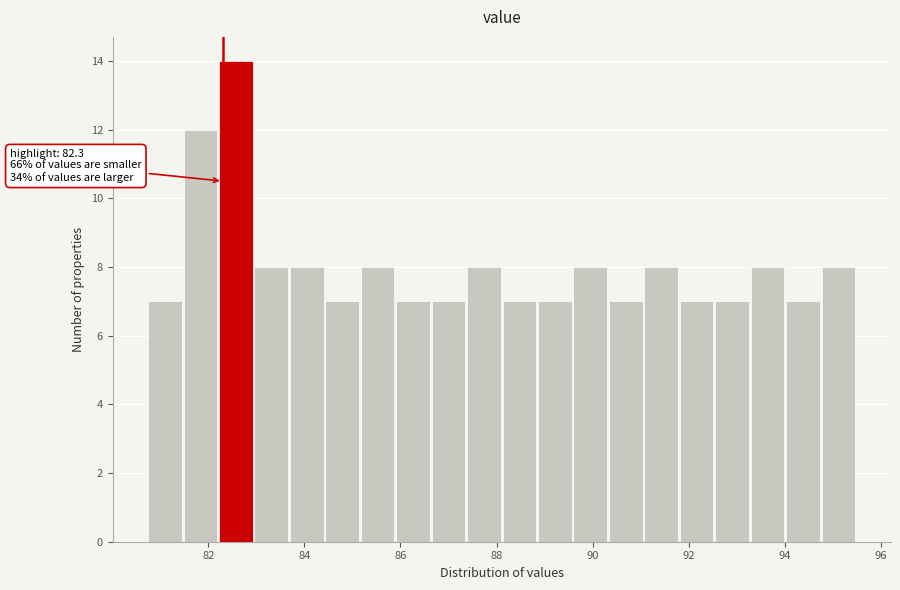

Read against the x-axis, roughly where is the centre of the tallest bar?

82.6